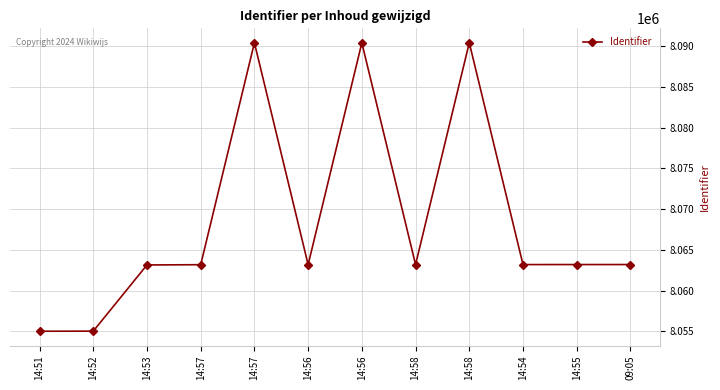

True or false: the data shows 8055040 at 14:52.

True